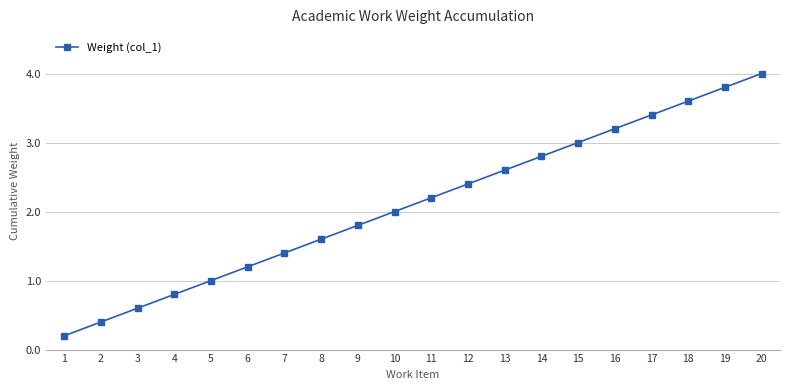

What is the value of the 8th point from the left?

1.6